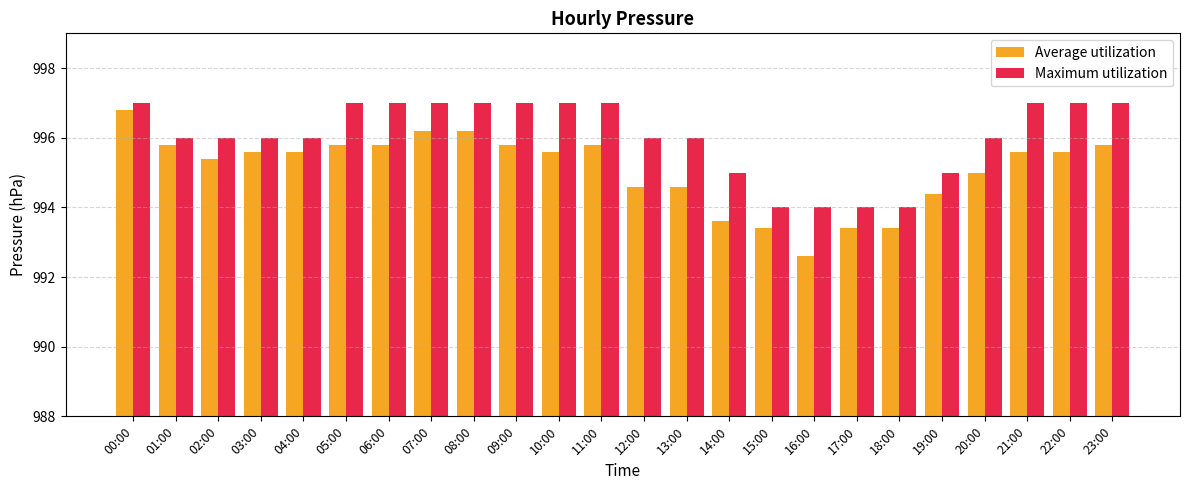

What is the total value across all series at 08:00?

1993.2